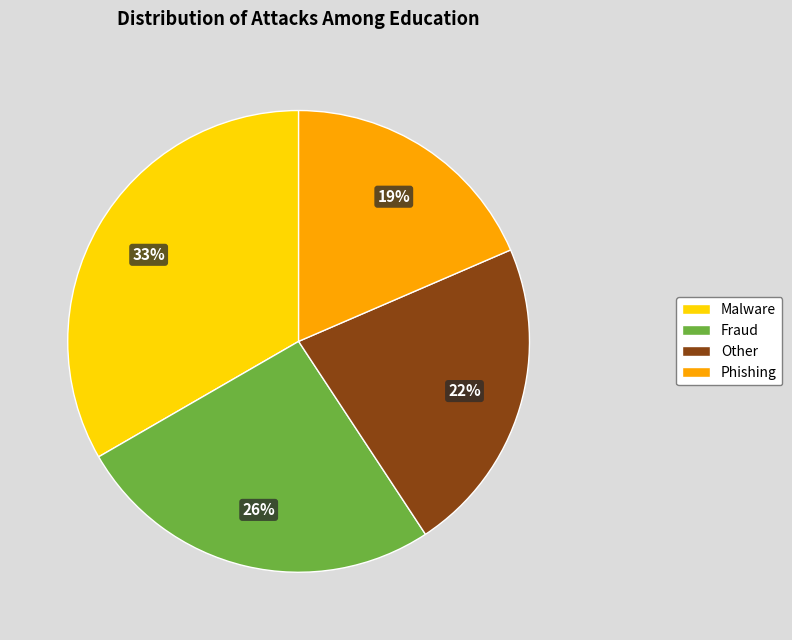

Between Phishing and Malware, which is larger?

Malware